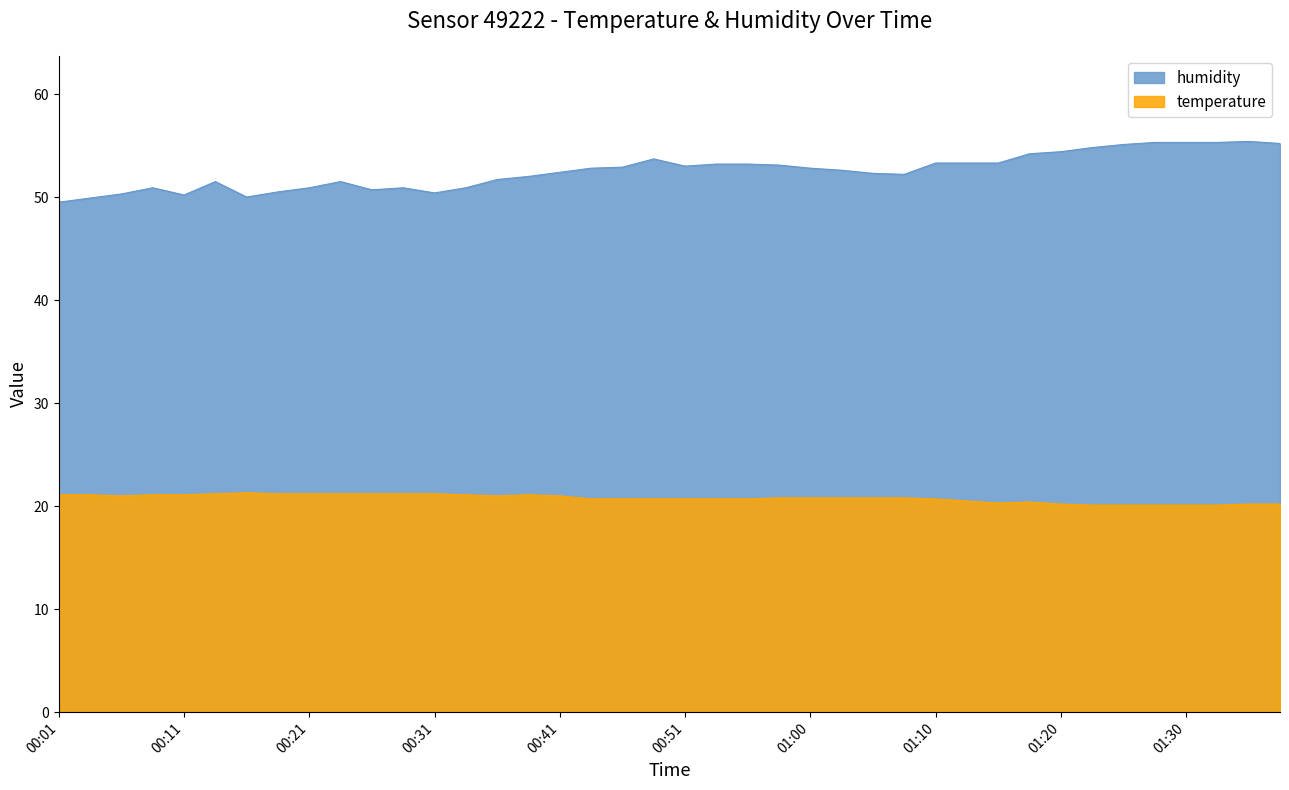

True or false: humidity and temperature intersect in this chart.

False